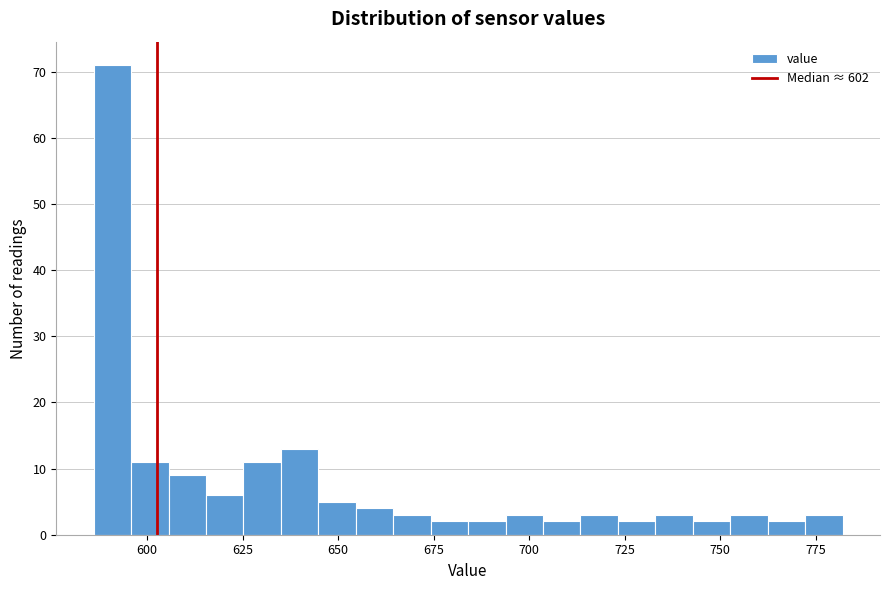

Around what value on the x-axis is the tallest bar? Give the approximate position of its centre, as read against the axis.

590